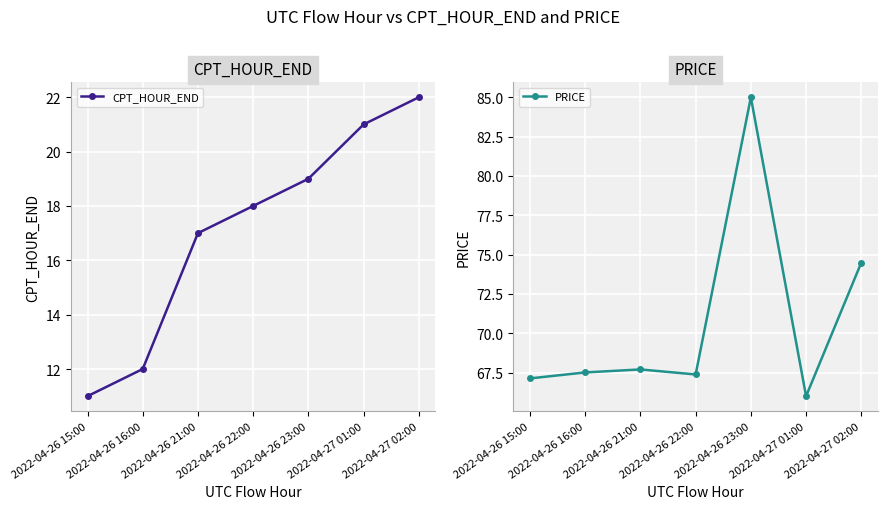

What is the label of the 5th point from the right?

2022-04-26 21:00